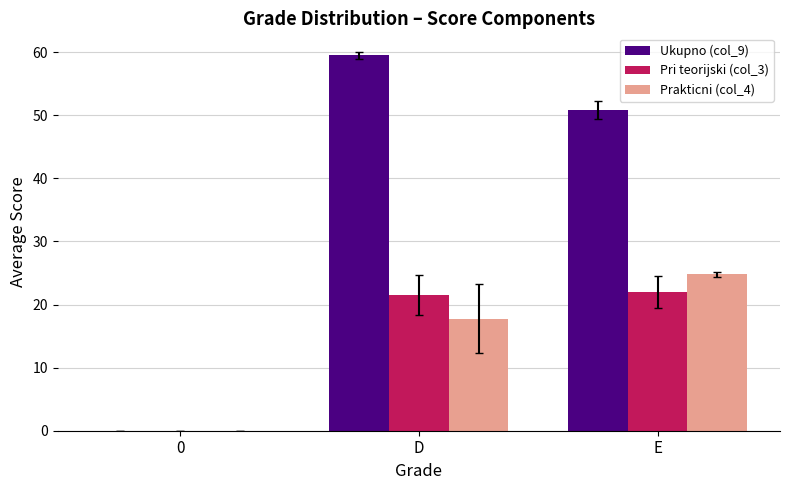

How many values in the Prakticni (col_4) series exceed 17?

2